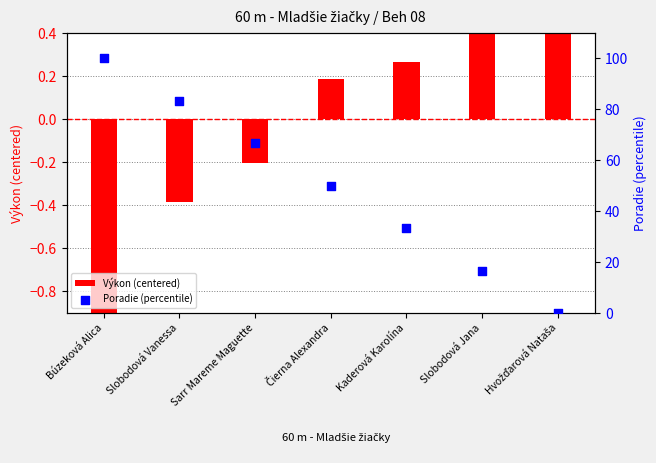

Which series reaches the minimum Y coordinate?

Výkon (centered)